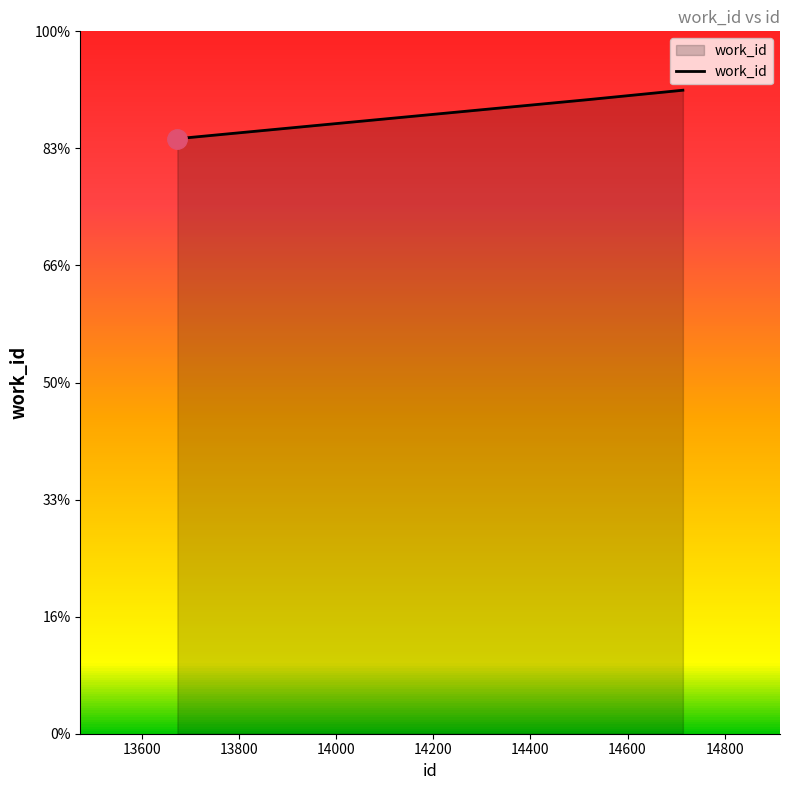

Reading left to right, what are all the values shown in this chart?

5083	5417	5497